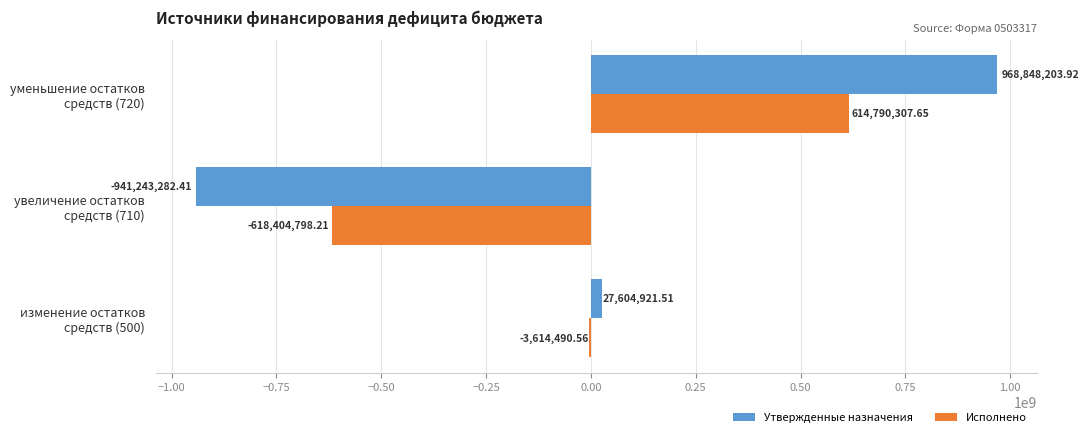

What is the sum of all Исполнено values?

-7228981.1